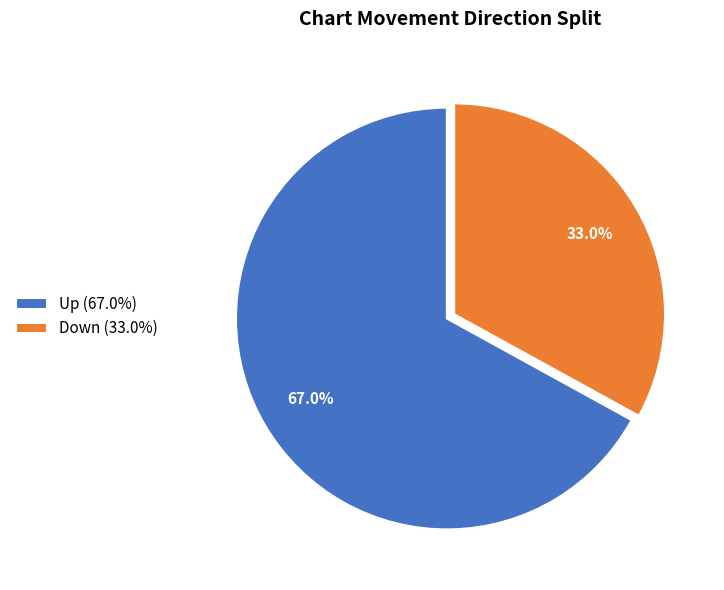

How much of the chart is everything except Up (67.0%)?

33.0%